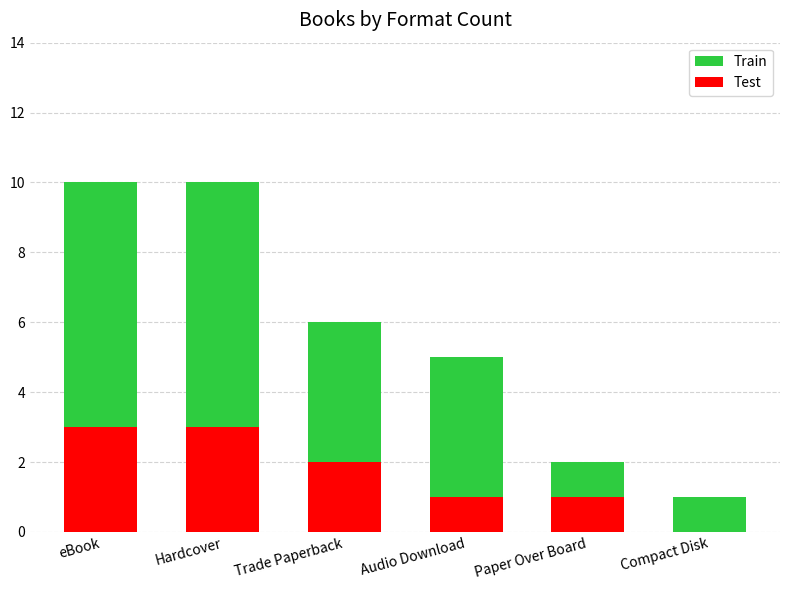

What is the label of the 1st bar from the left?

eBook